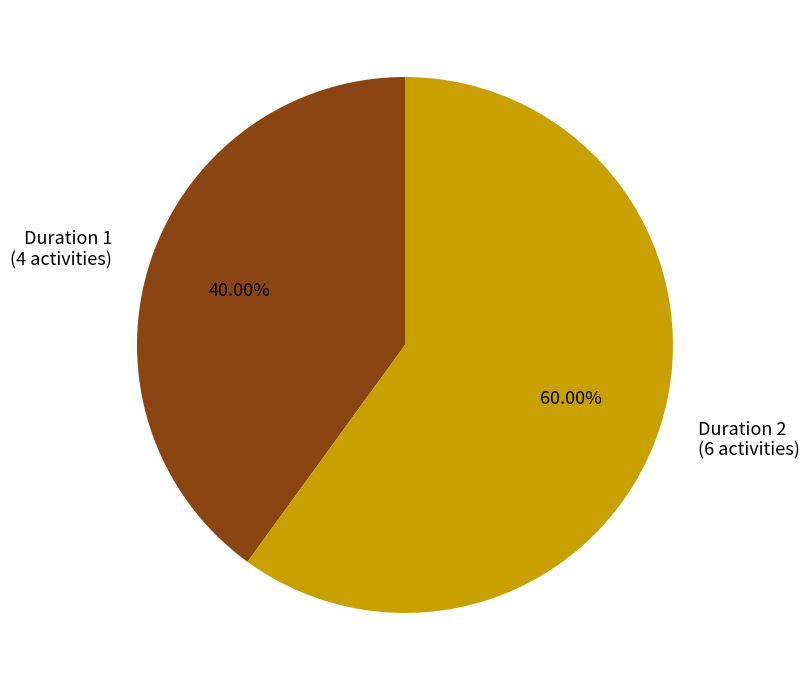

Combined, do Duration 2 (6 activities) and Duration 1 (4 activities) account for over 50%?

Yes